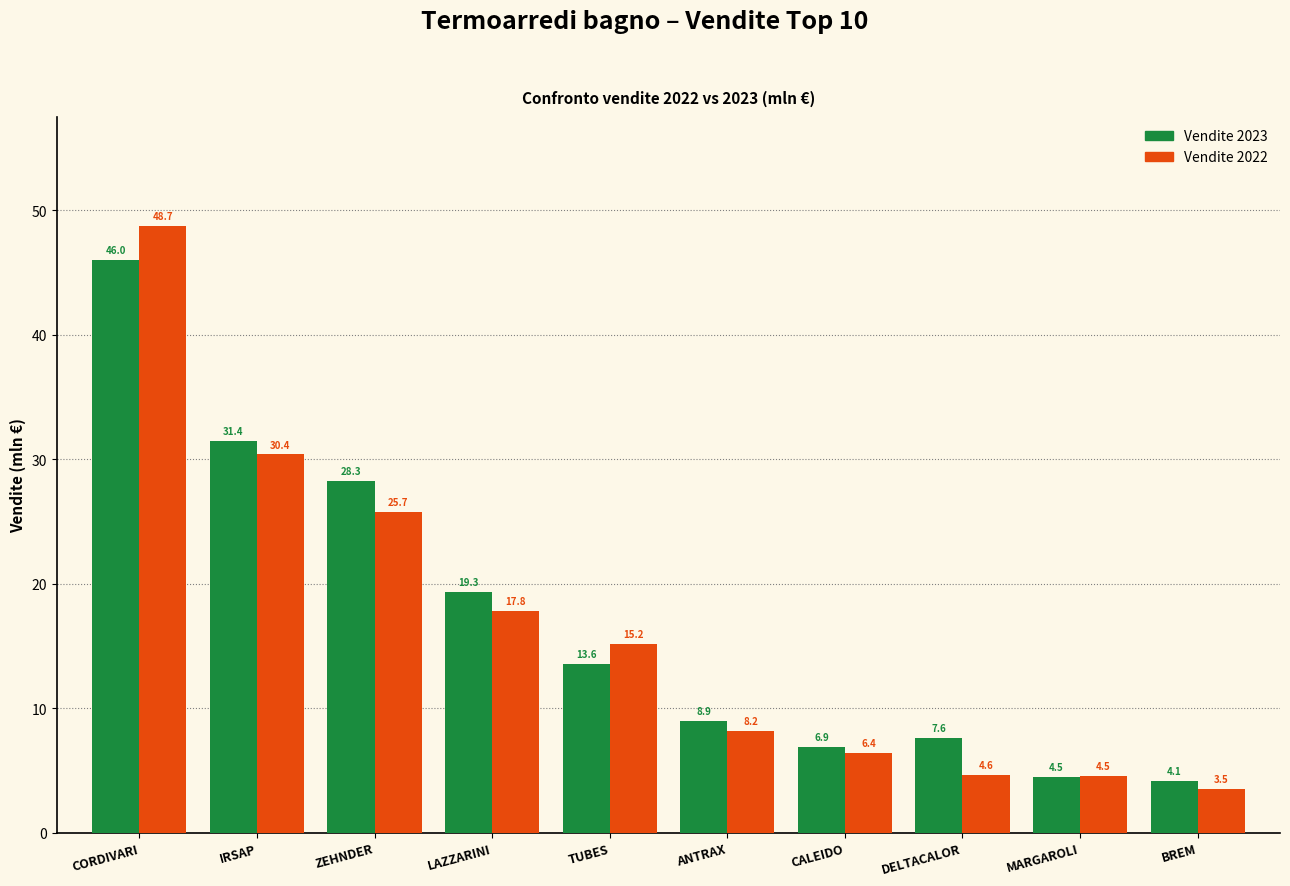

What is the minimum value for Vendite 2022?

3.5